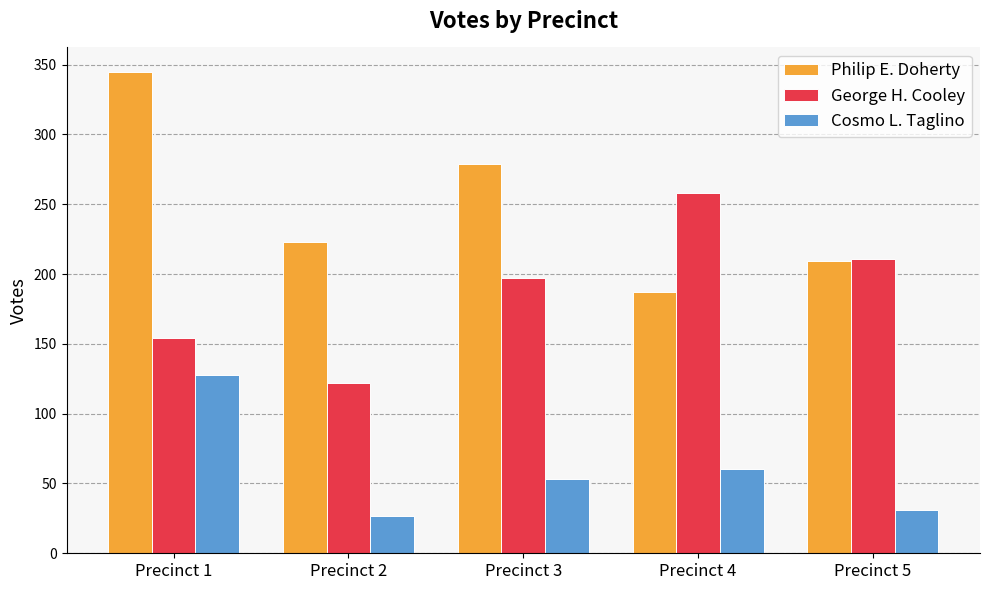

What is the value of the Philip E. Doherty bar at the 1st from the left?

345